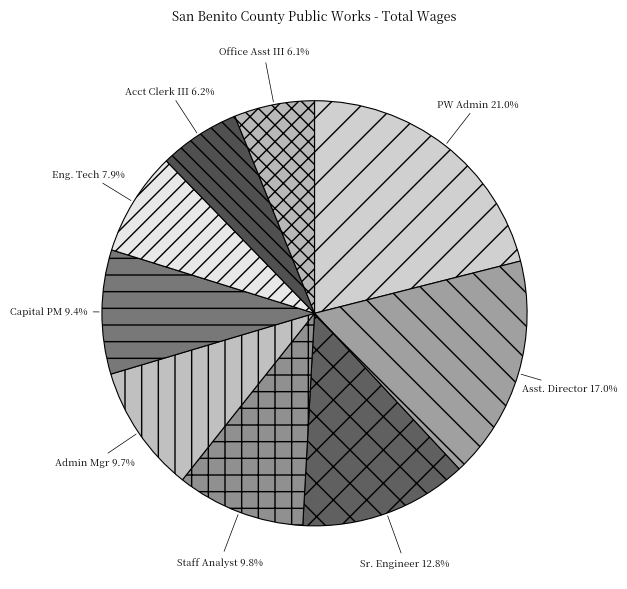

Count the number of slices in the pie.

9